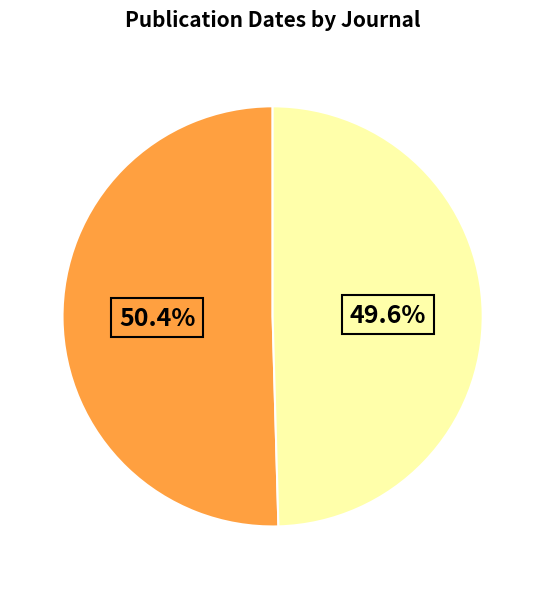

Does any single category account for the majority?

Yes